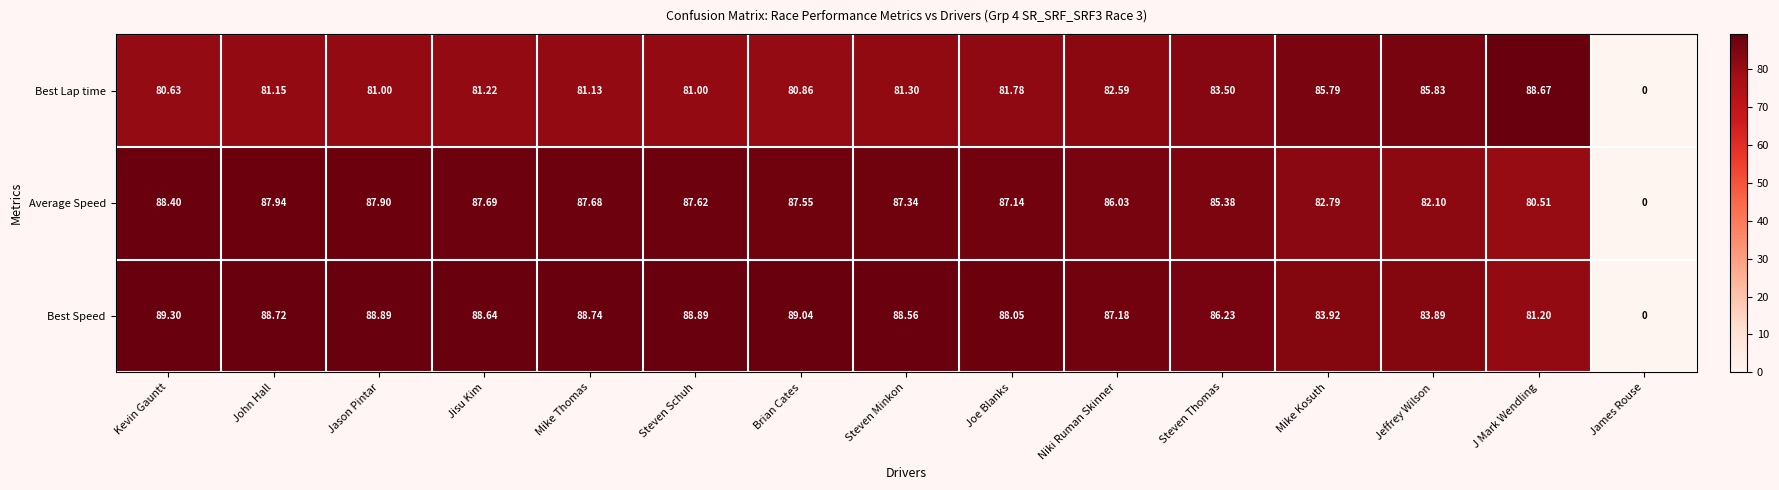

Is the value of Best Speed at Kevin Gauntt greater than the value of Best Lap time at Niki Ruman Skinner?

Yes